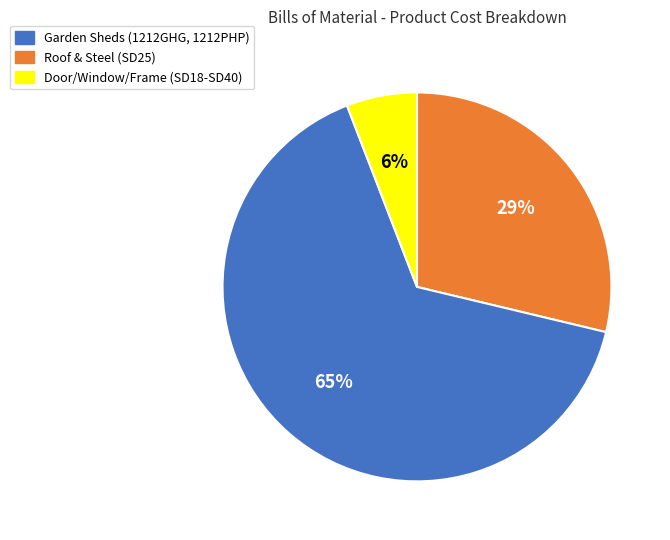

Is there a majority slice in this chart?

Yes